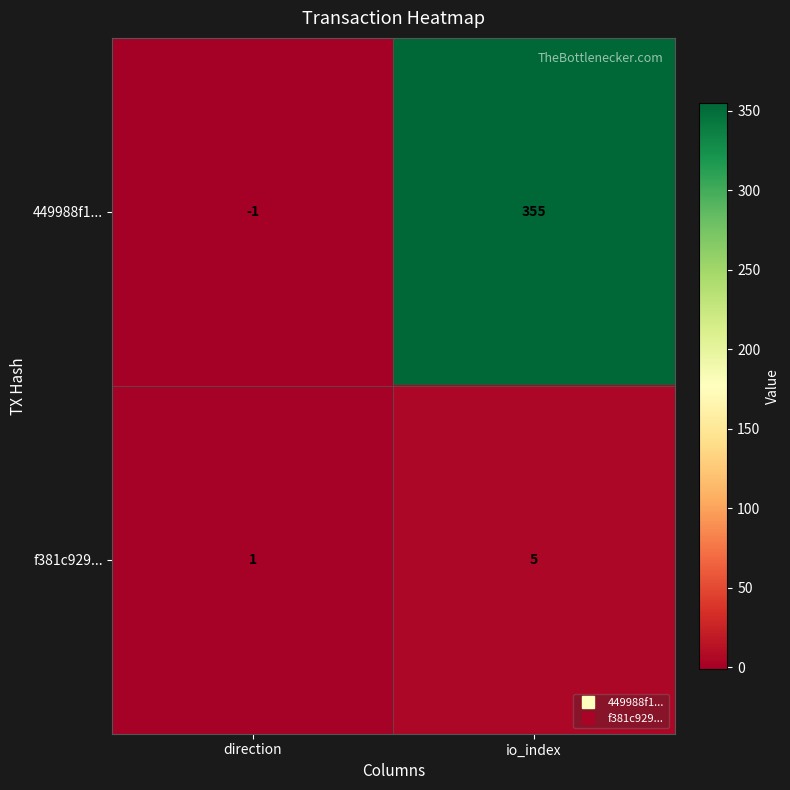

How many distinct data groups are displayed?

2